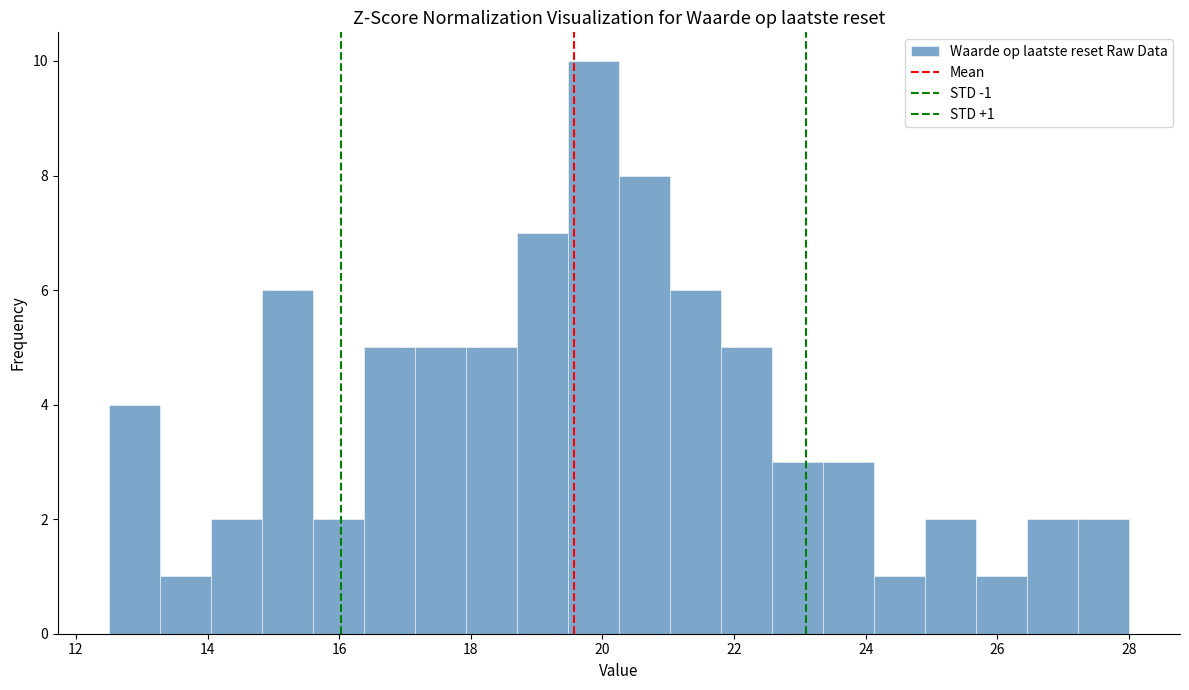

Around what value on the x-axis is the tallest bar? Give the approximate position of its centre, as read against the axis.

19.8